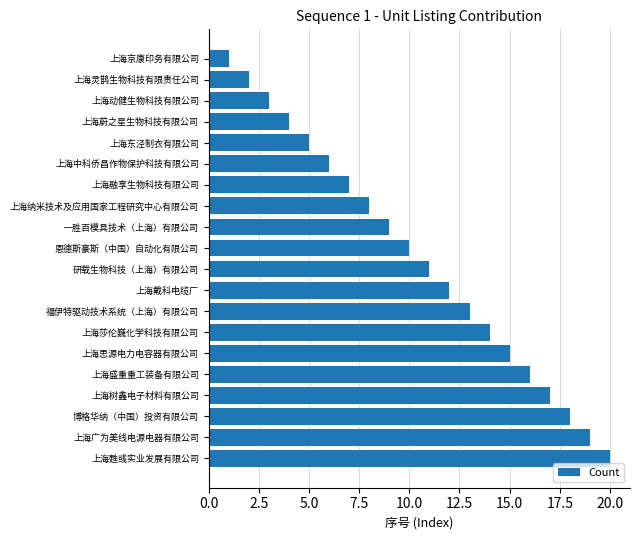

Approximately how many times larger is the value at 上海动健生物科技有限公司 compared to 研载生物科技（上海）有限公司?

0.3